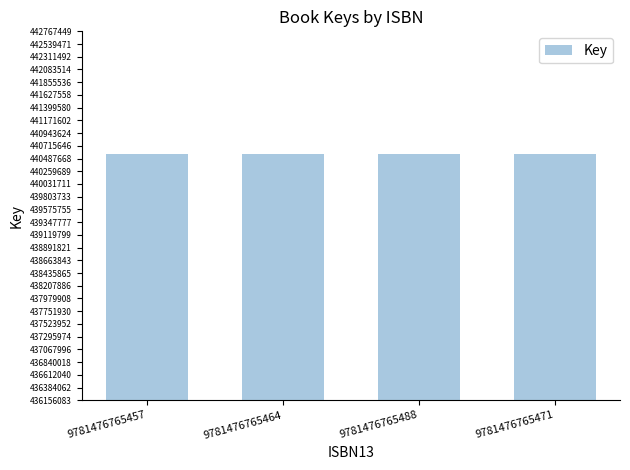

The chart shows a value of 271227008 at 9781476765471. True or false?

False